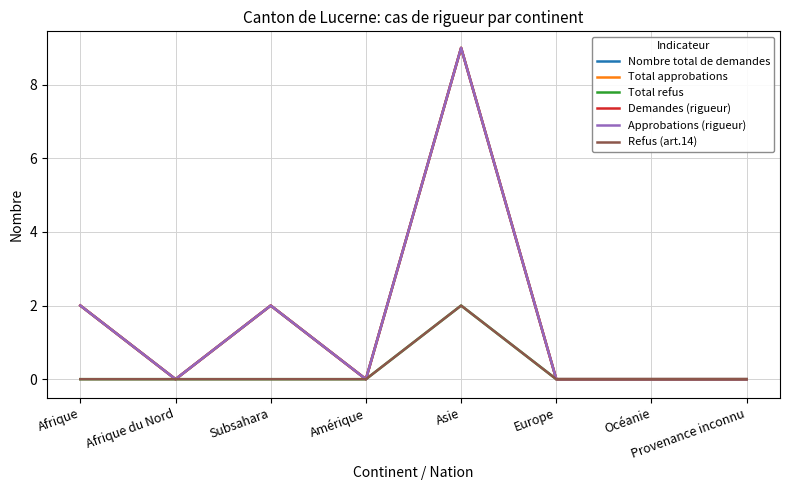

Does the chart have visible grid lines?

Yes